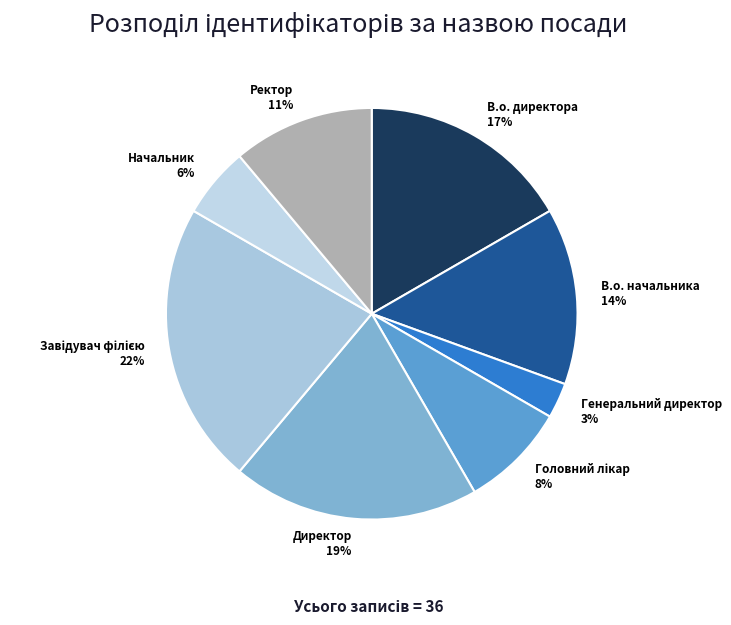

Which has a higher value, В.о. директора or В.о. начальника?

В.о. директора